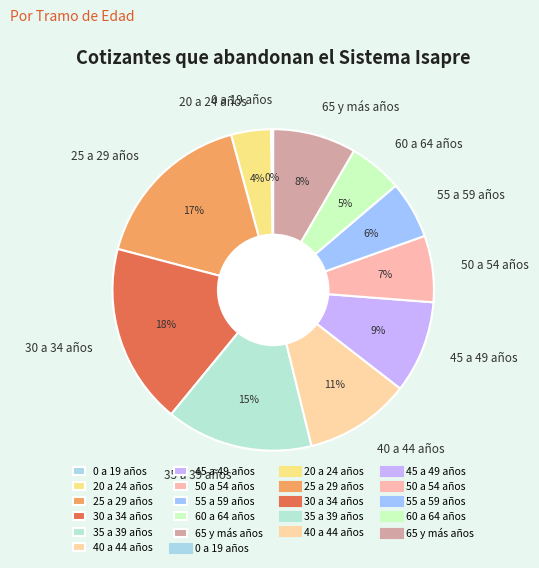

What percentage is the 25 a 29 años slice, to the nearest percent?

17%